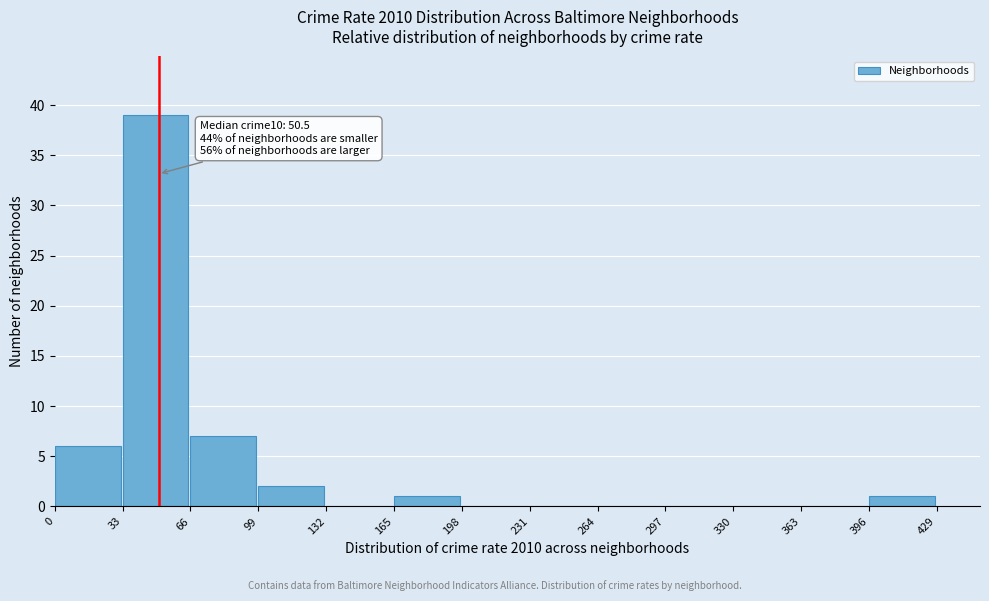

Over which range of the x-axis is the bar tallest?

33 to 66